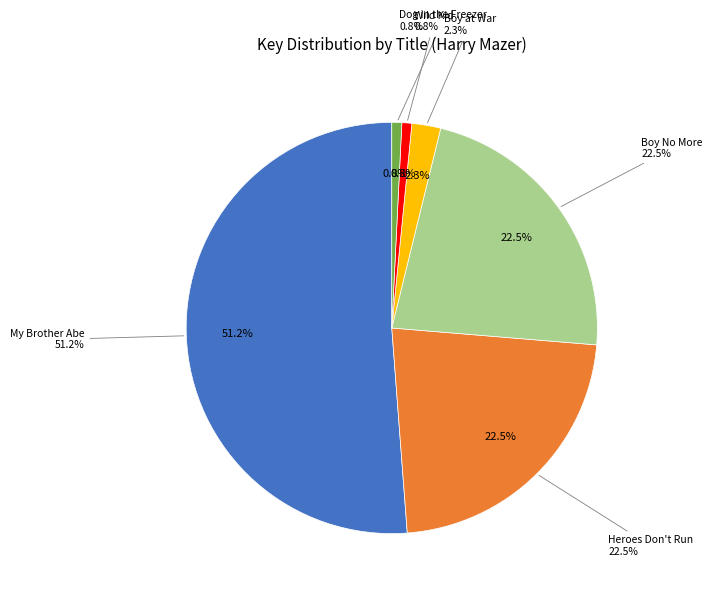

How many slices are in this pie chart?

6